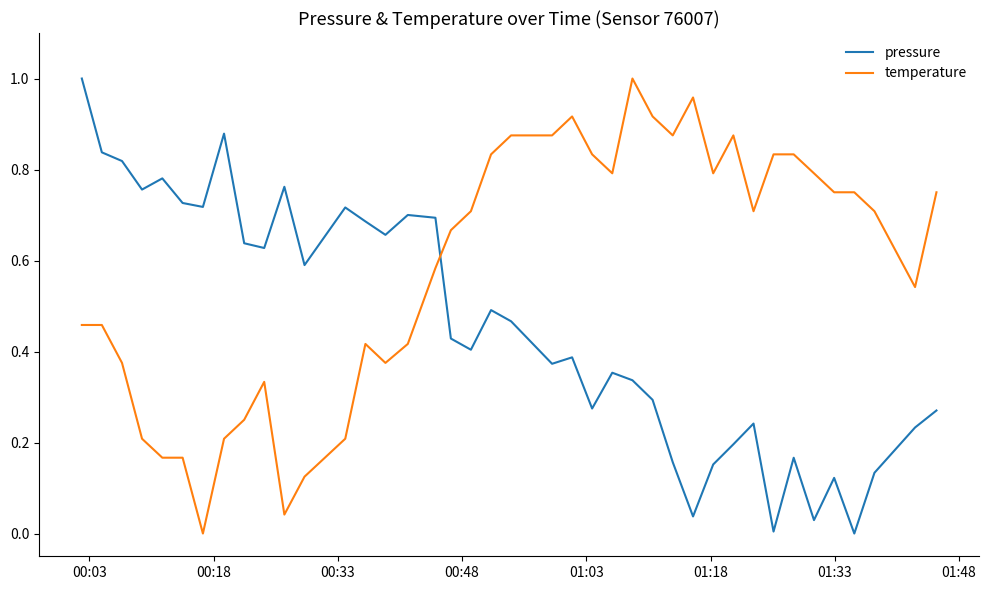

Which series has the largest total across all categories?

temperature